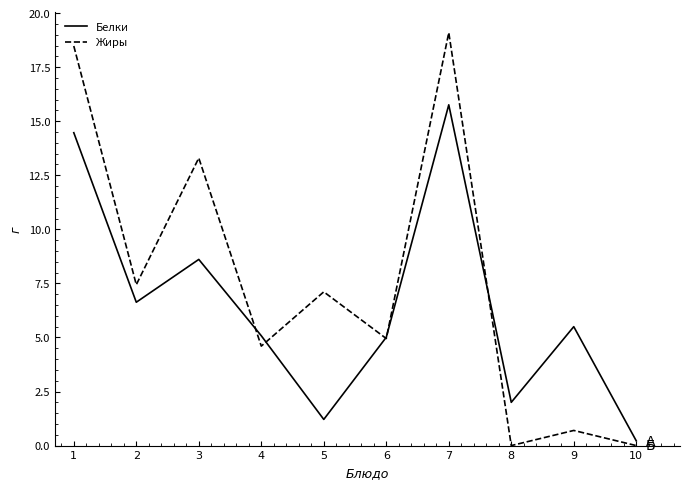

What is the total value across all series at 1?

33.0